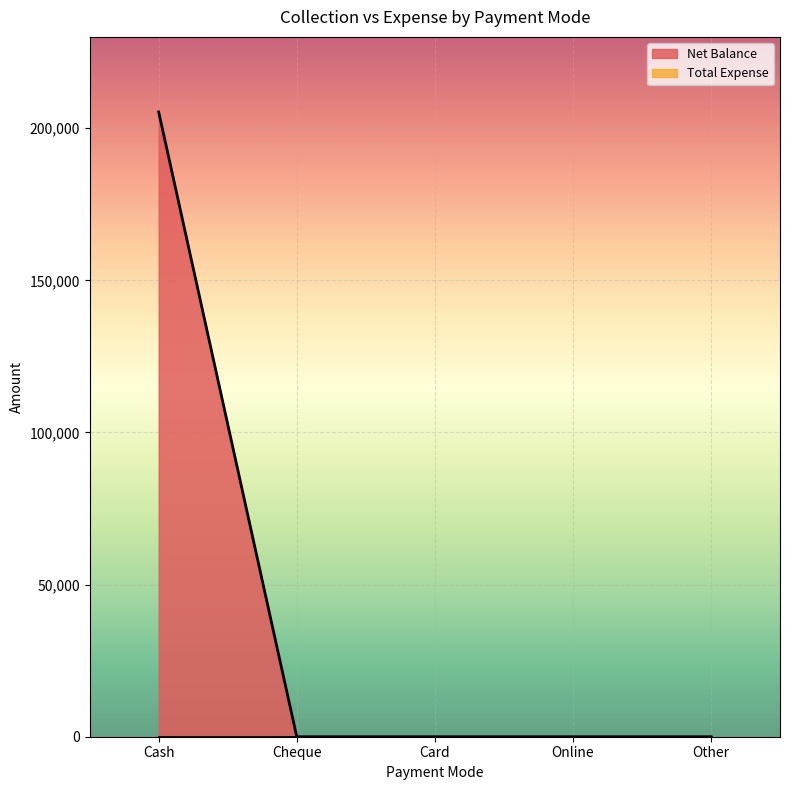

What is the label of the 4th point from the right?

Cheque